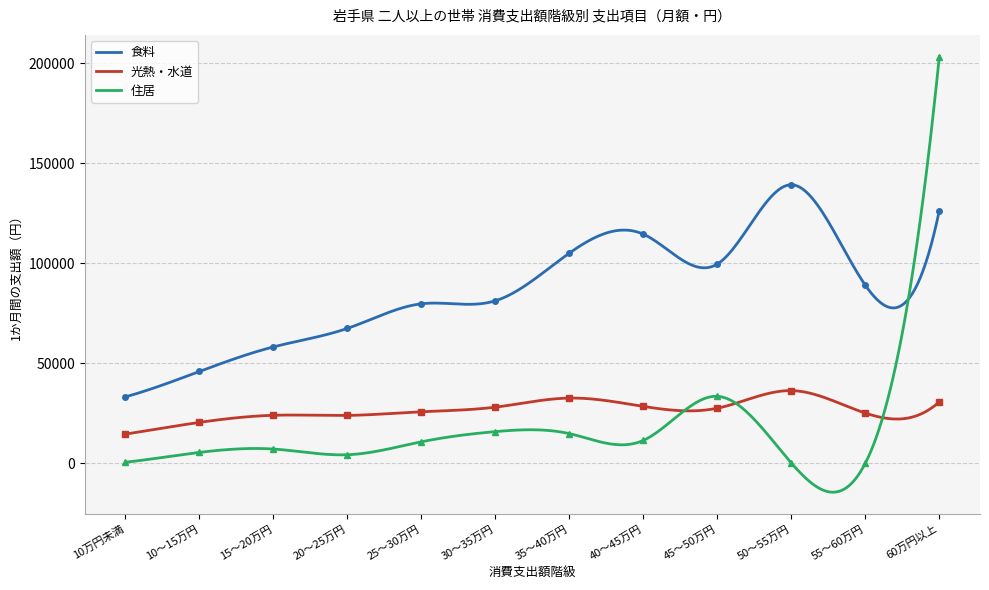

Read the 食料 value at 20～25万円, to the nearest 100.

67500